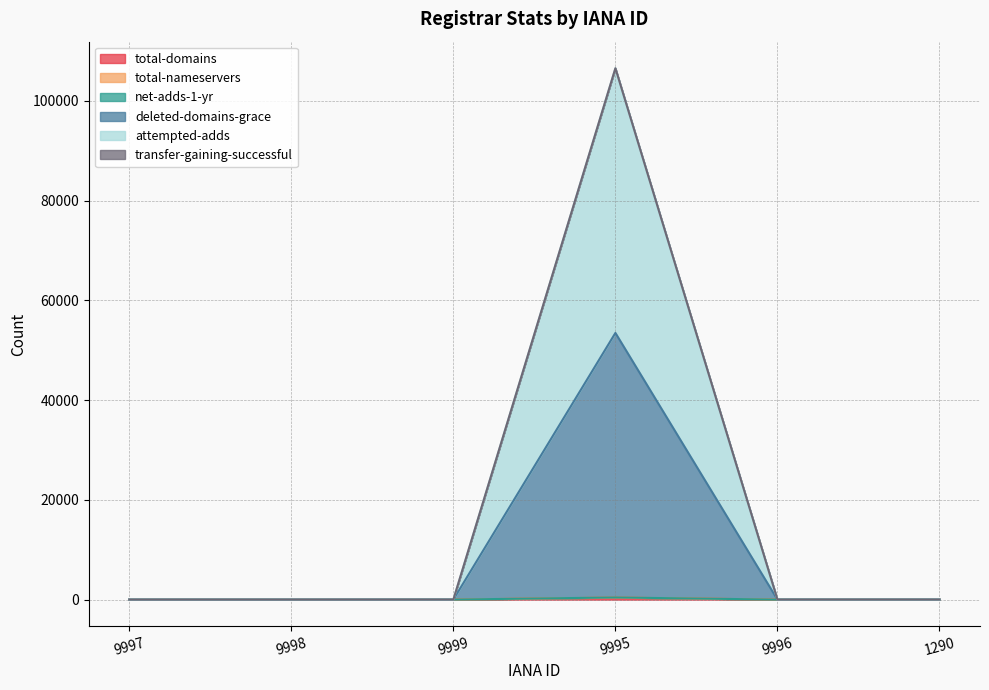

In net-adds-1-yr, how many points are lower than both neighbors (excluding endpoints)?

1